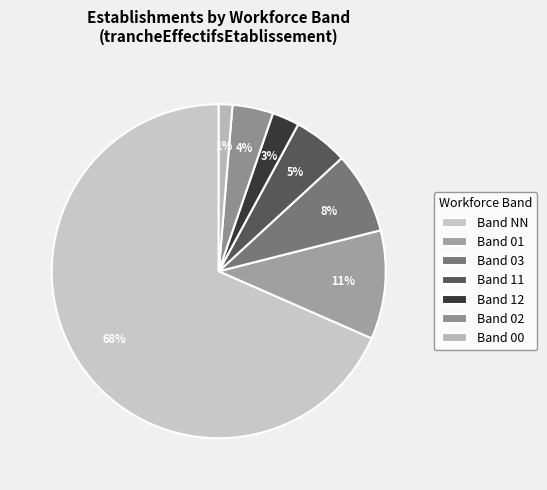

Which slice represents more than half of the pie?

Band NN